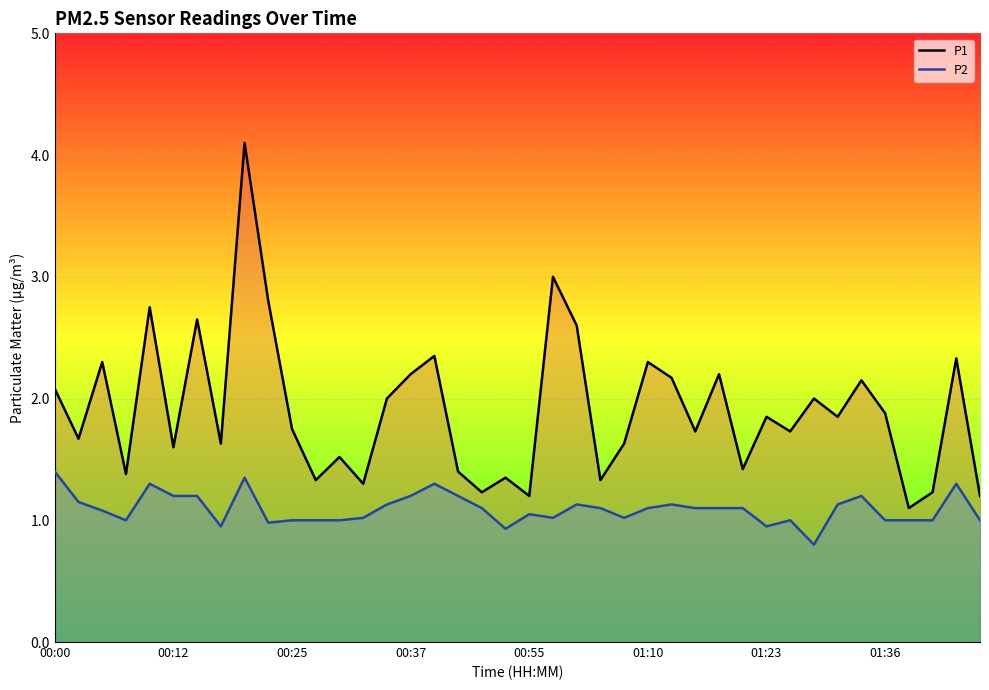

What is the difference between the maximum and minimum values in the P1 series?

3.0